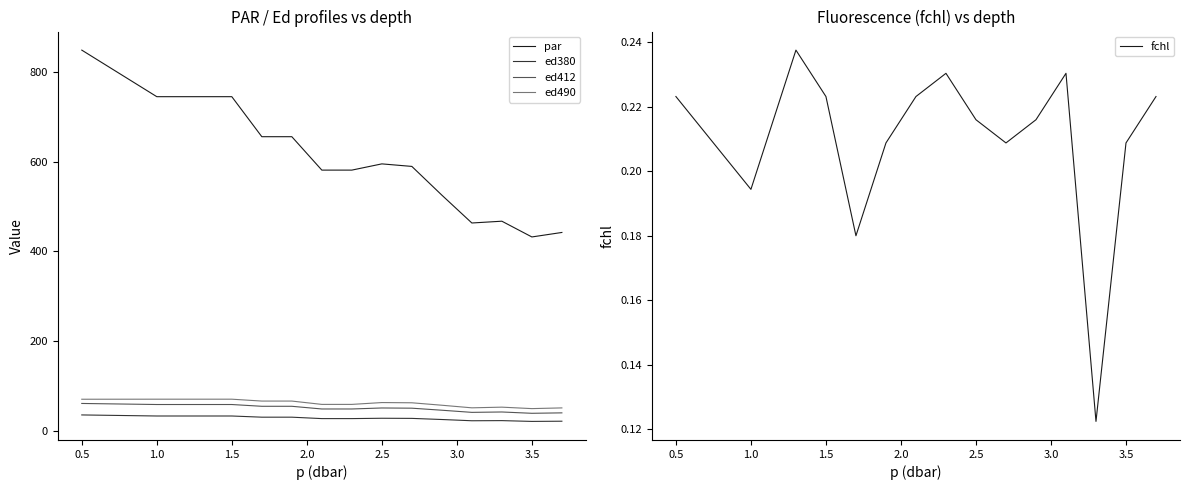

What is the highest value of the ed380 series?

35.9